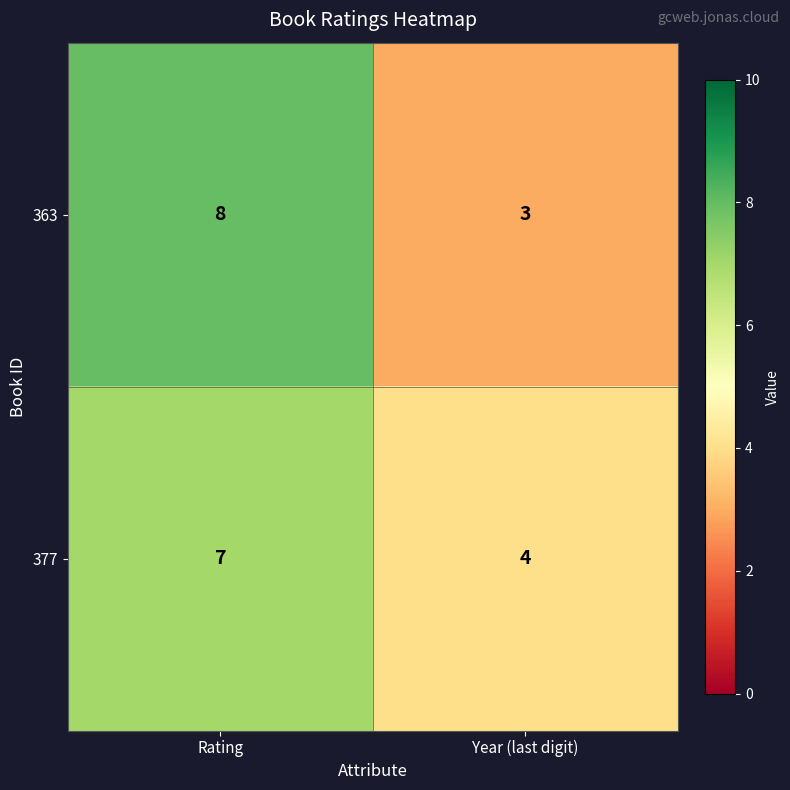

The 363 series shows 5 at Rating. True or false?

False